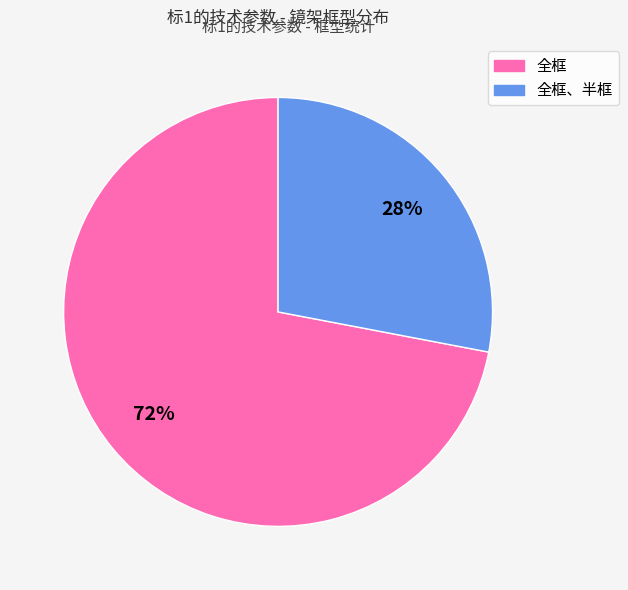

Is there a majority slice in this chart?

Yes